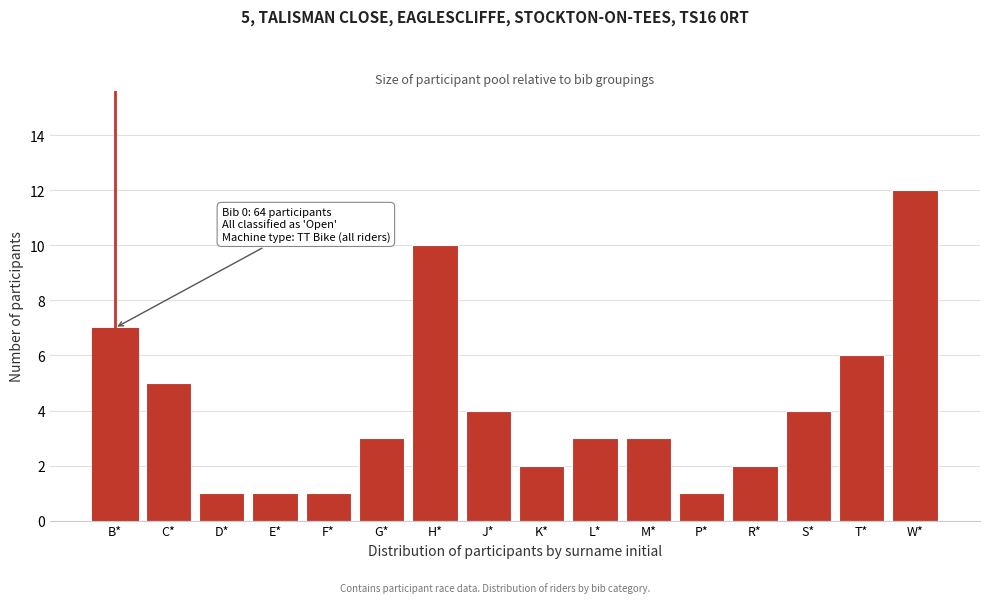

Reading left to right, extract all data points from this chart.

B*=7	C*=5	D*=1	E*=1	F*=1	G*=3	H*=10	J*=4	K*=2	L*=3	M*=3	P*=1	R*=2	S*=4	T*=6	W*=12